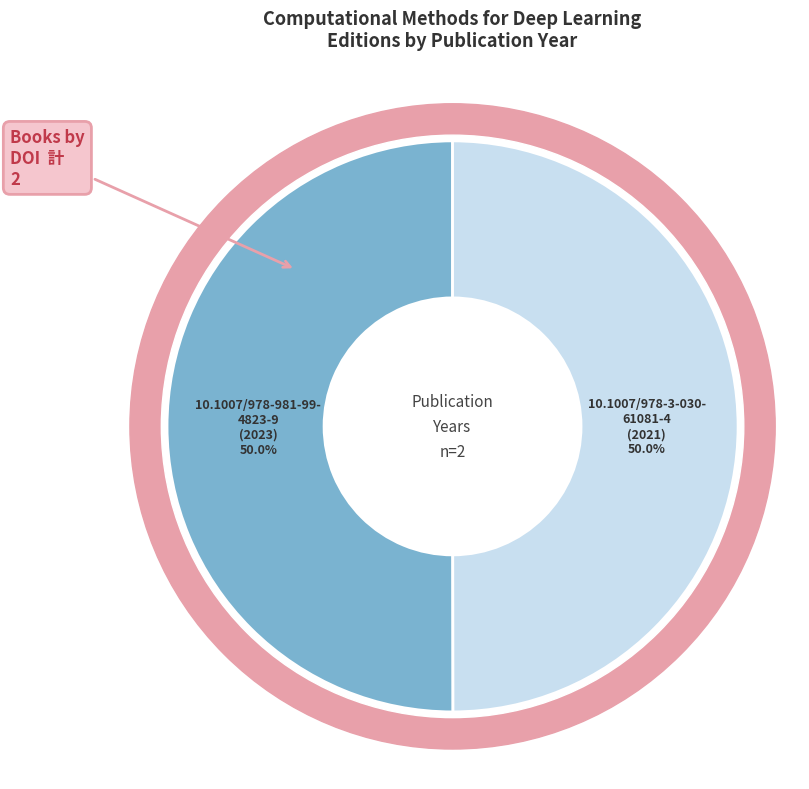

Which has a higher value, 10.1007/978-981-99-4823-9 or 10.1007/978-3-030-61081-4?

10.1007/978-981-99-4823-9